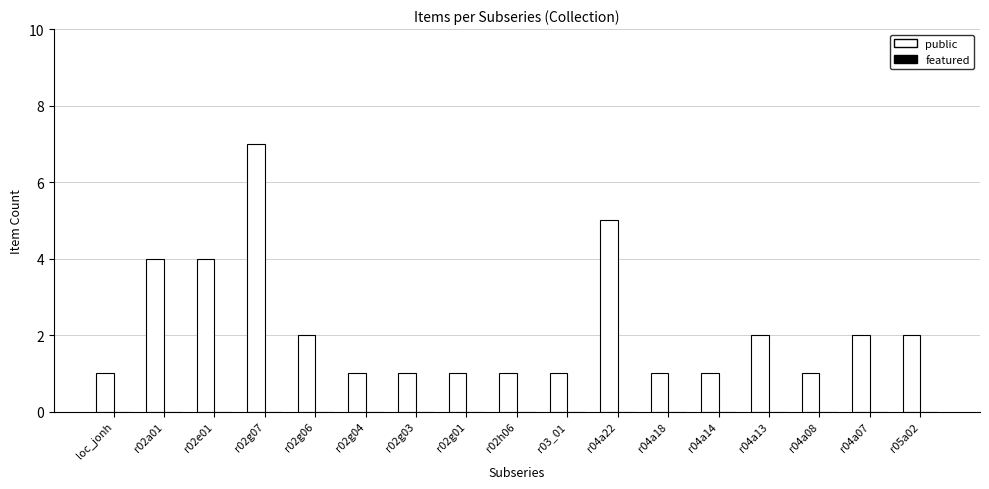

Reading right to left, extract all data points from this chart.

2	2	1	2	1	1	5	1	1	1	1	1	2	7	4	4	1